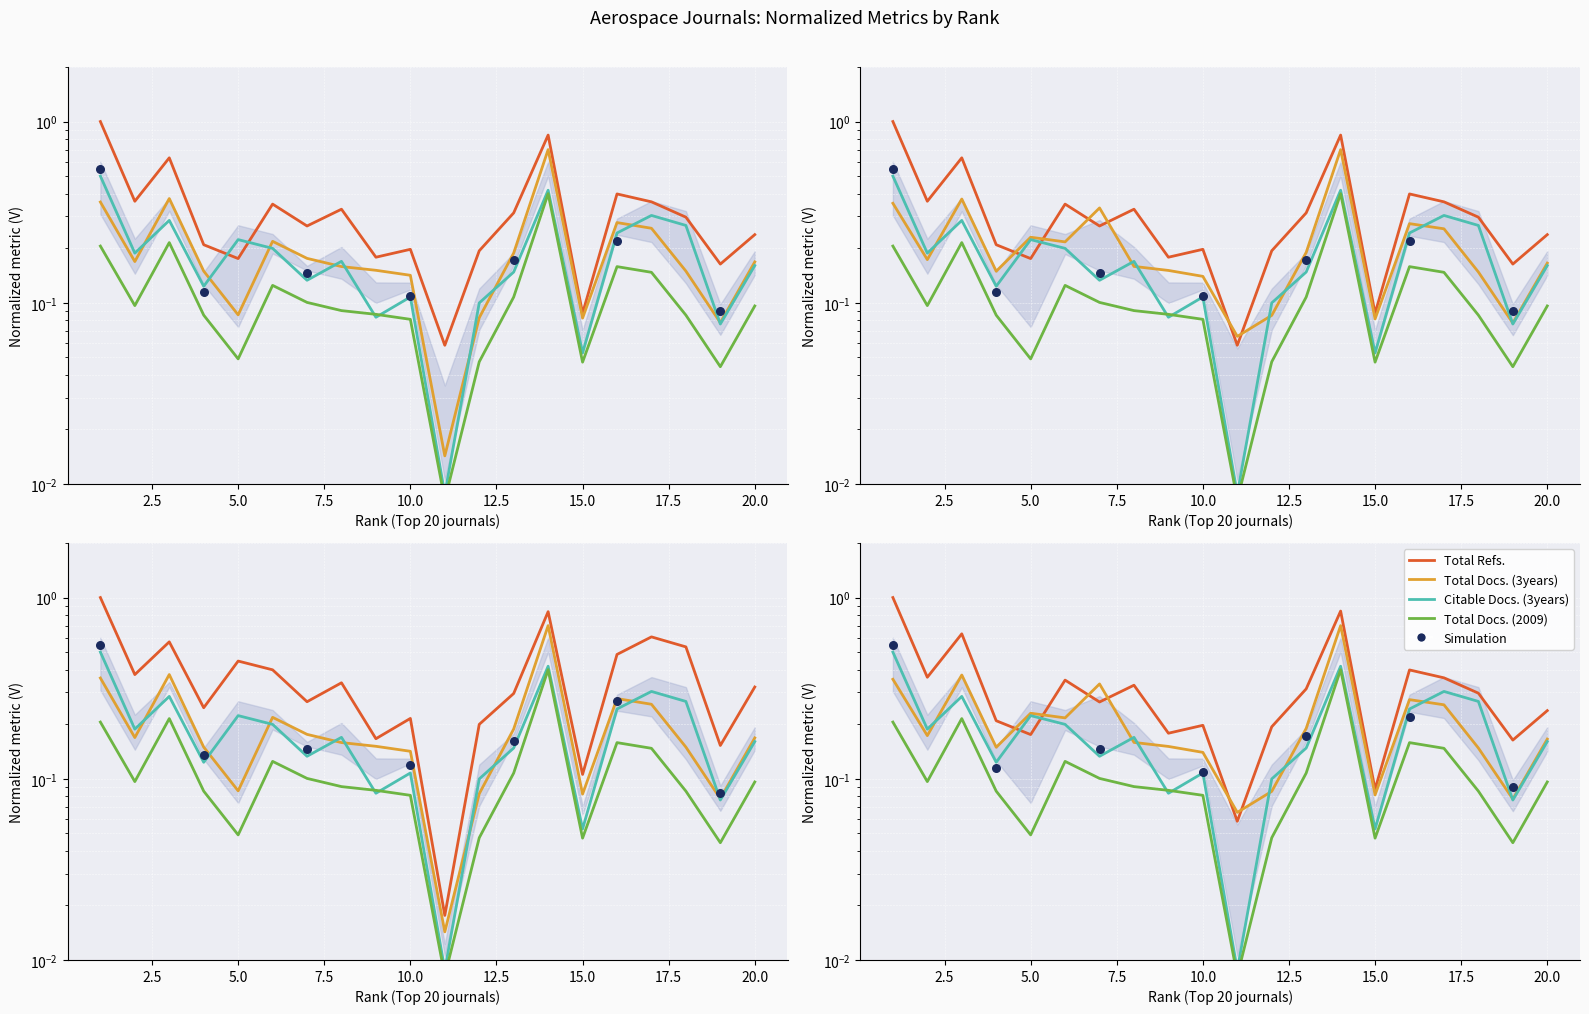

Which series contains the lowest Y value?

Total Docs. (2009)